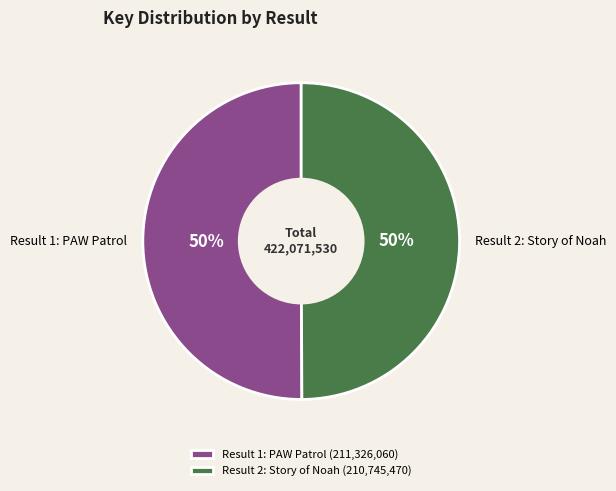

The Result 2: Story of Noah slice represents 39% of the pie. True or false?

False